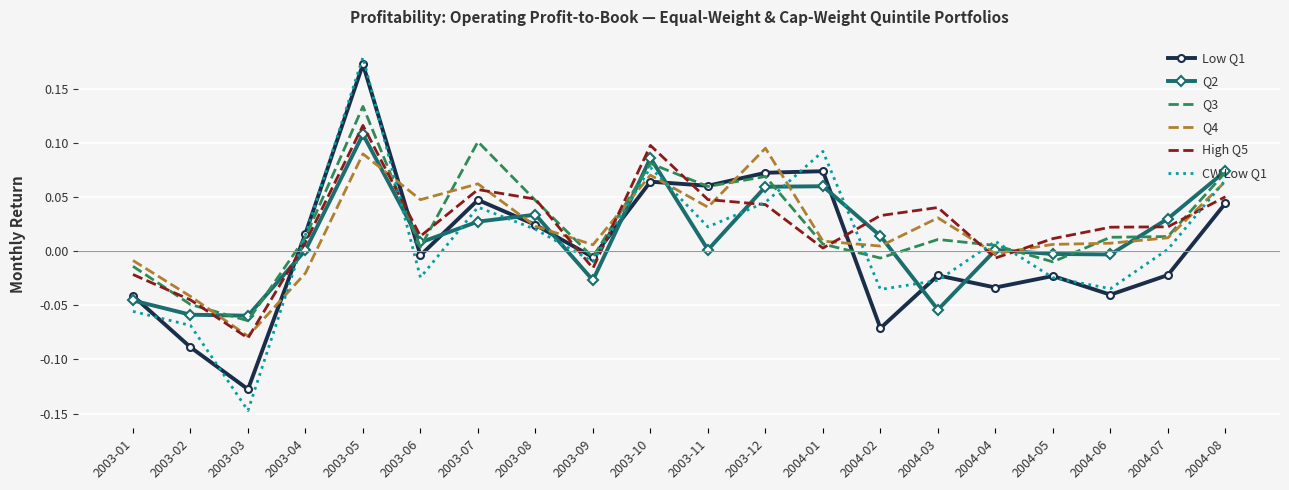

True or false: Q2 has more than 0 interior local peaks.

True